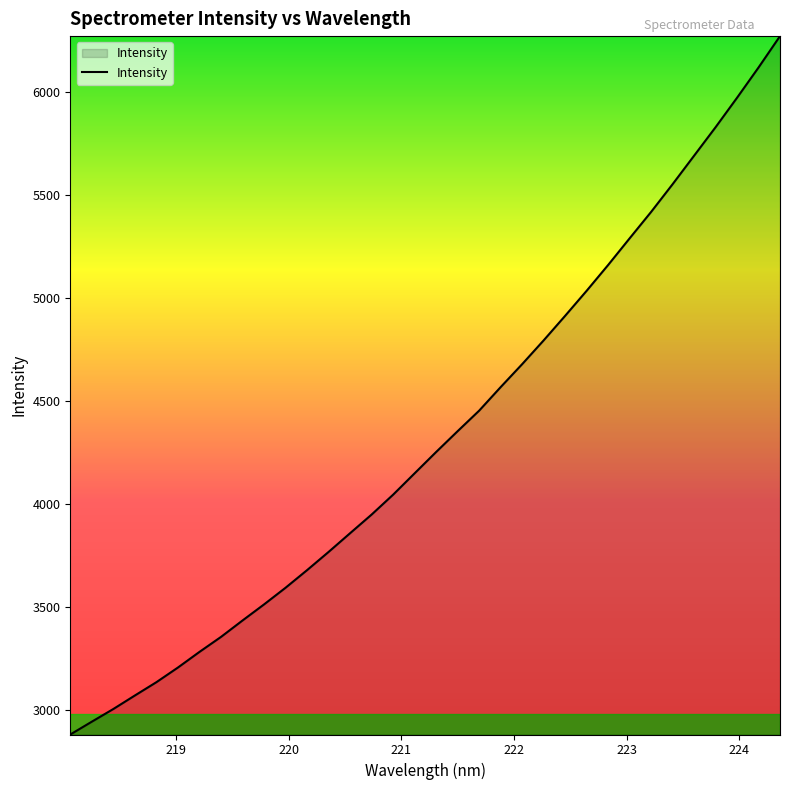

How many lines are shown in the chart?

1